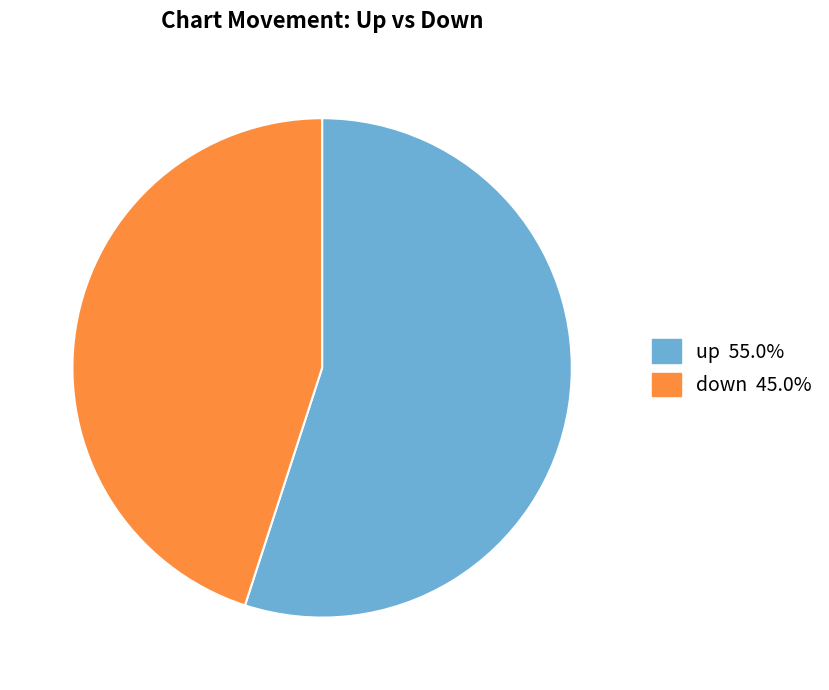

Count the number of slices in the pie.

2